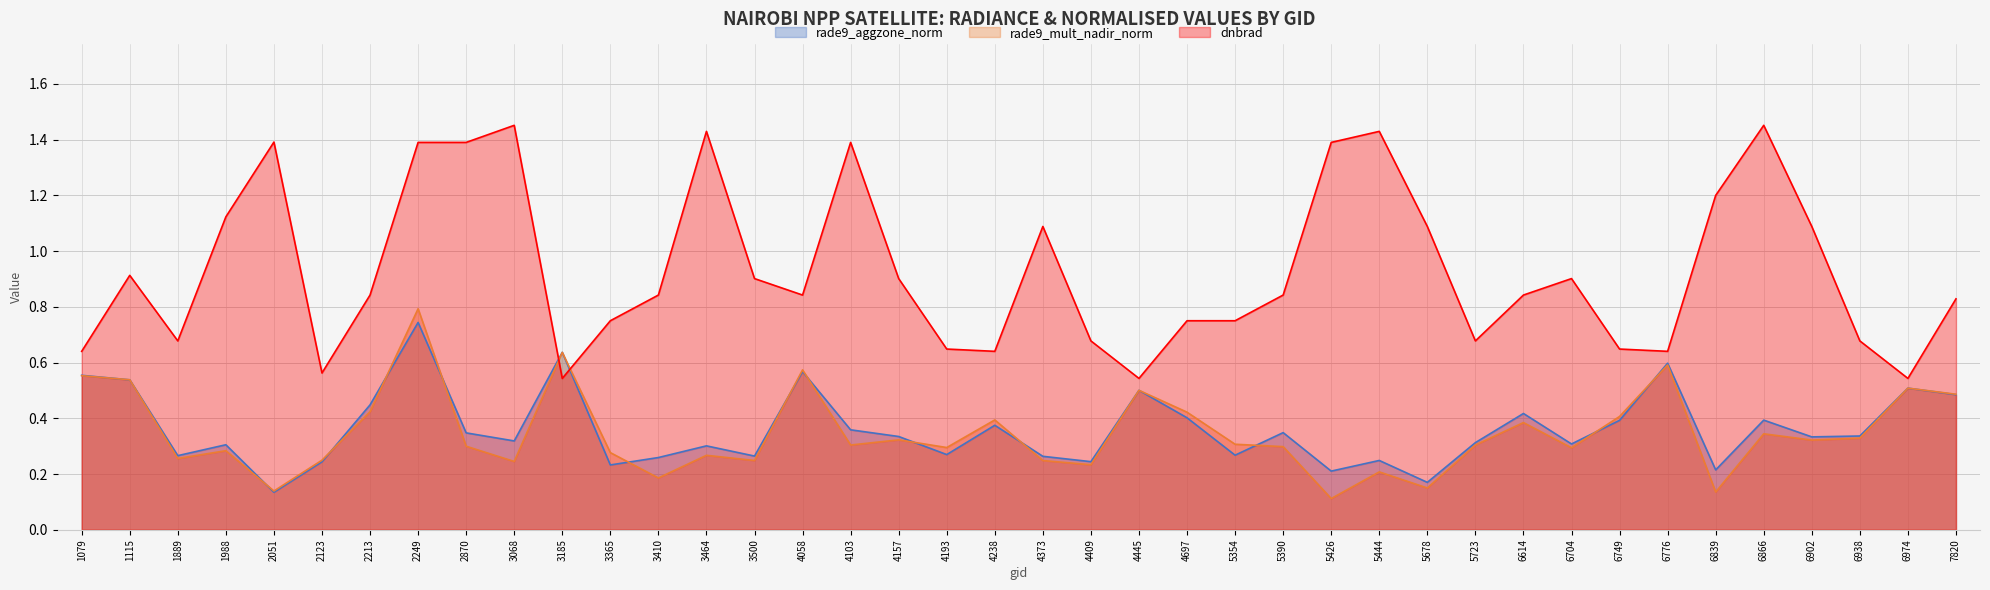

What is the value of the rade9_mult_nadir_norm point at the 37th from the left?

0.3